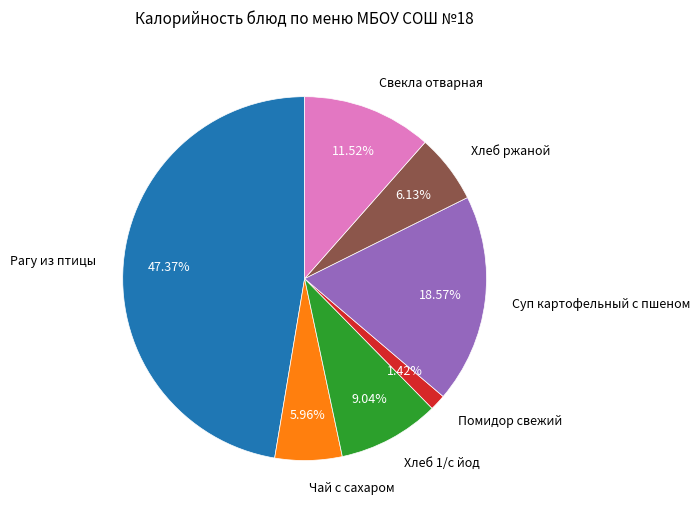

Is there any slice that represents more than half of the pie?

No